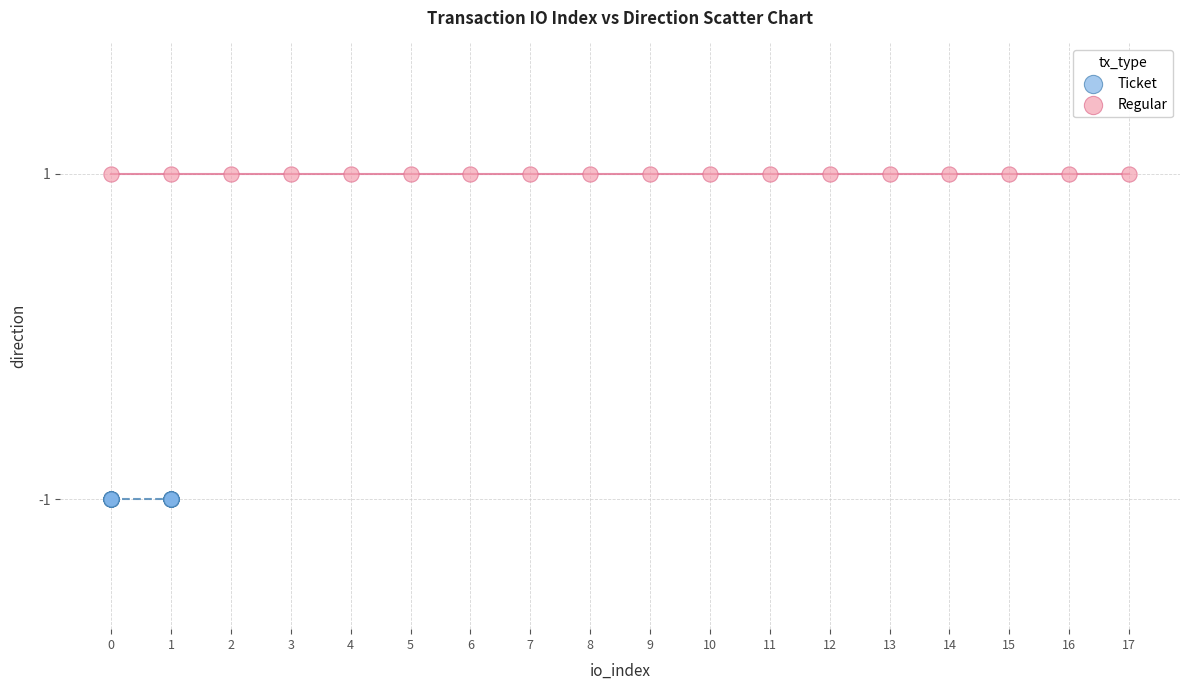

Which series contains the lowest Y value?

Ticket